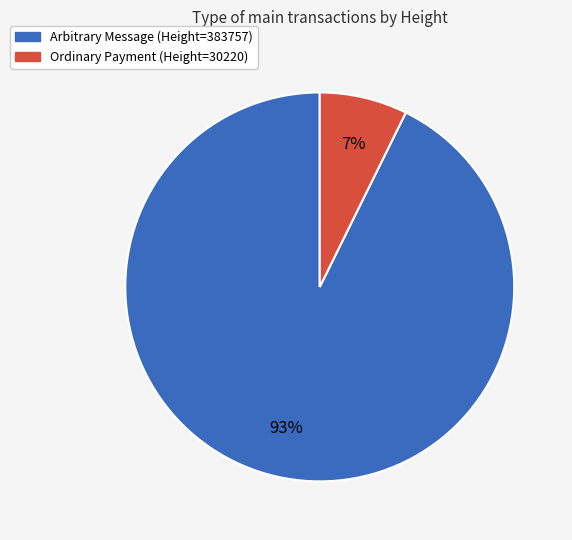

Which category accounts for the majority?

Arbitrary Message (Height=383757)